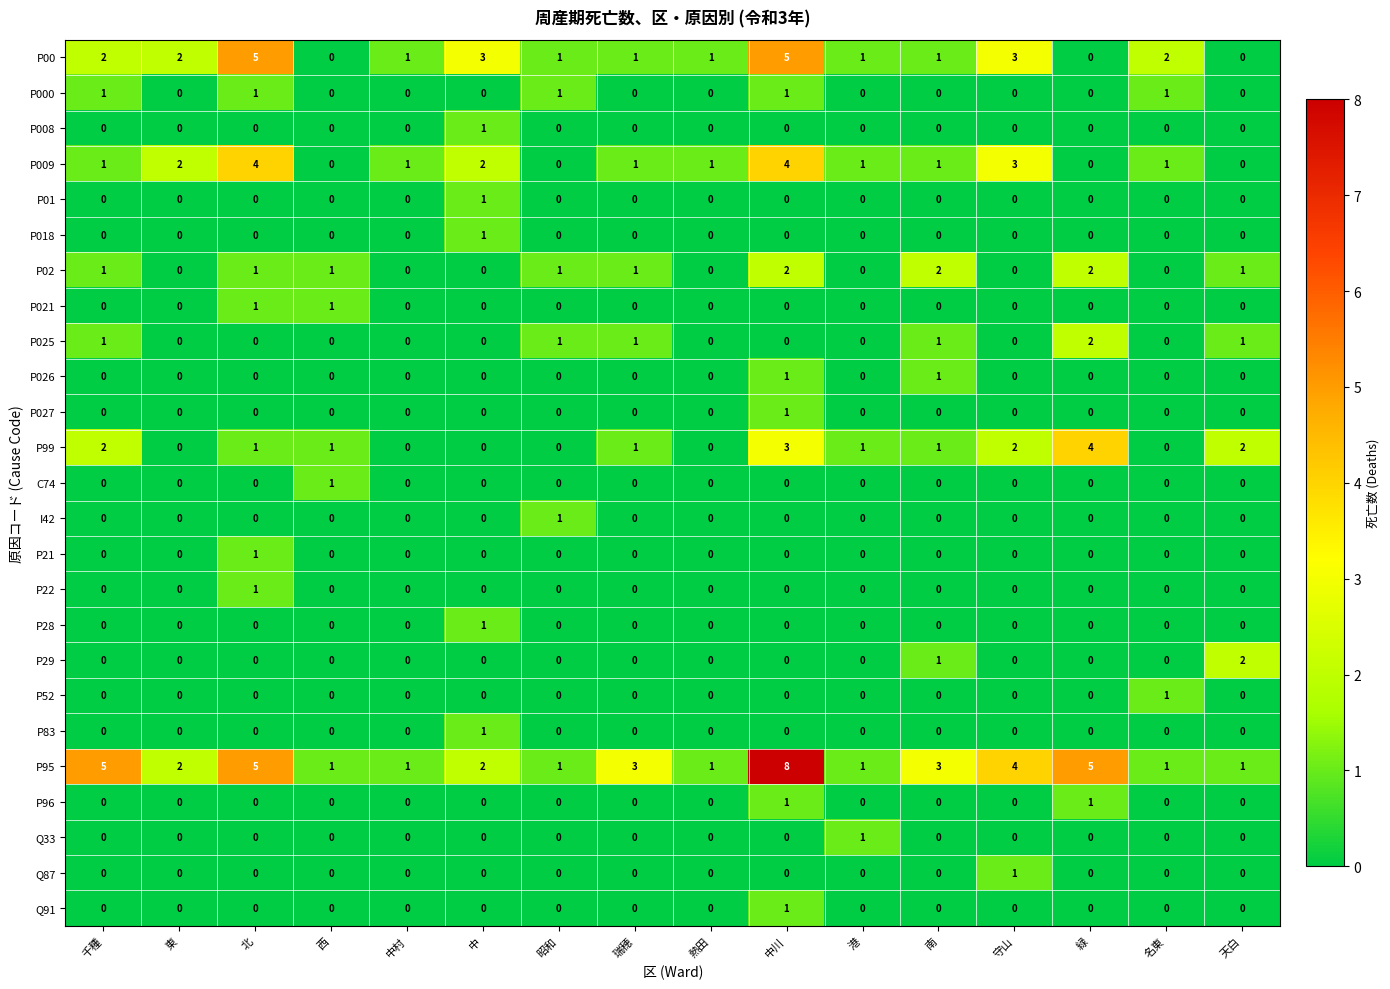

How many distinct data groups are displayed?

25